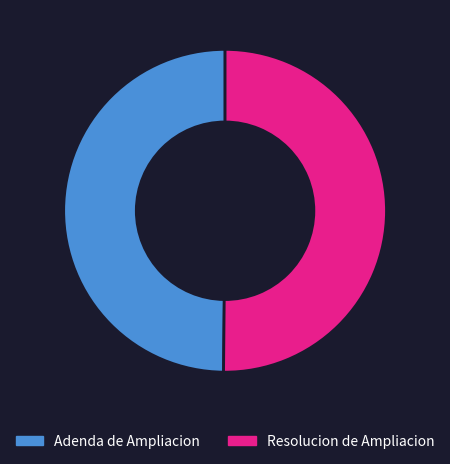

Approximately how many times larger is the value at Resolucion de Ampliacion compared to Adenda de Ampliacion?

1.0